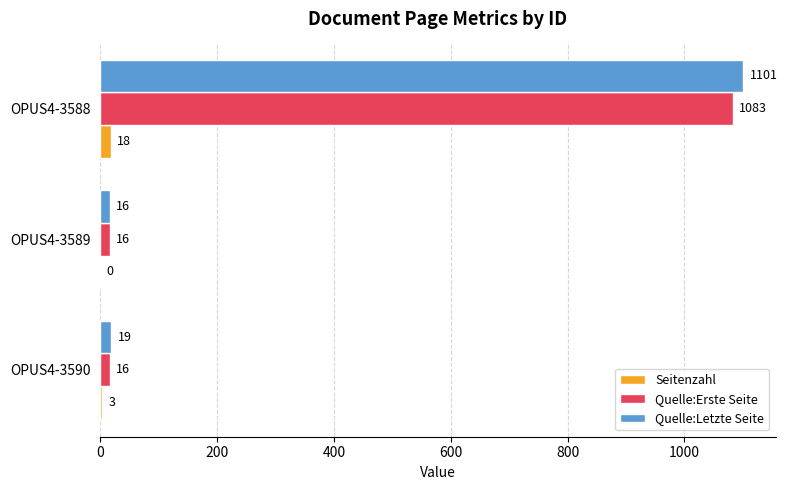

Which series has the largest total across all categories?

Quelle:Letzte Seite